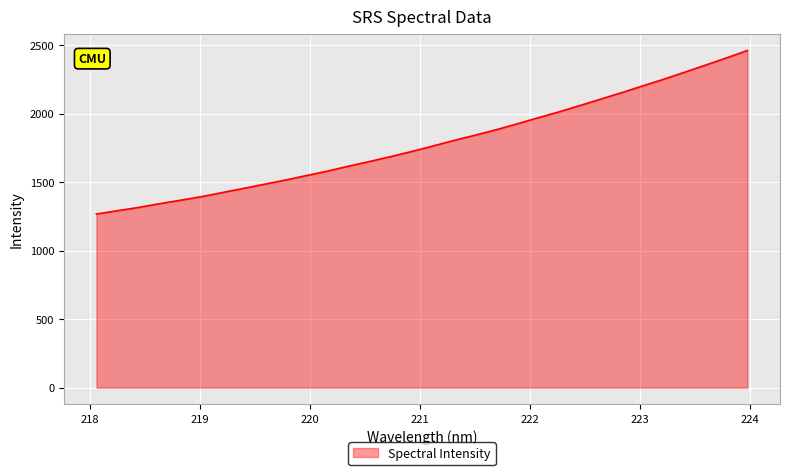

What is the difference between the maximum and minimum values?

1193.9